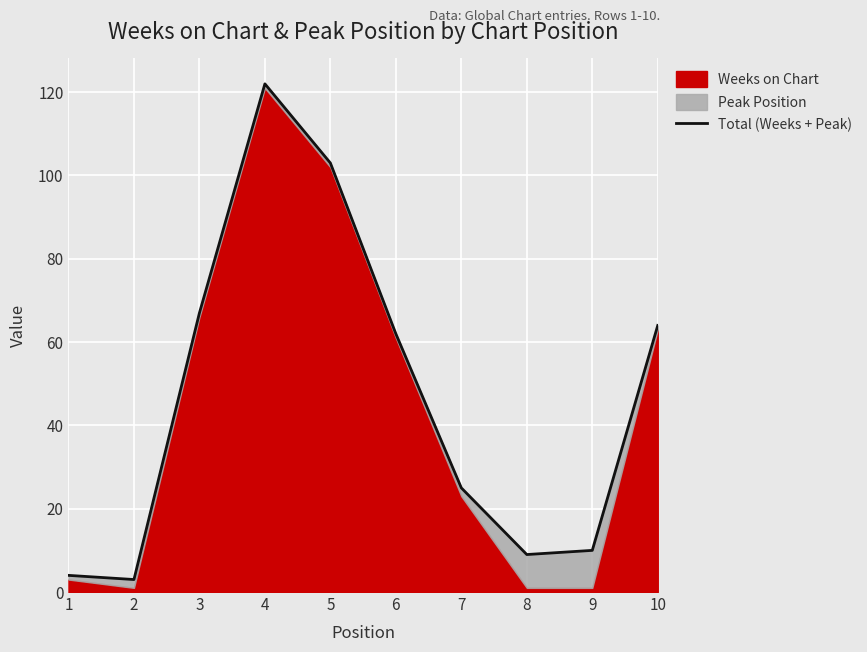

What is the greatest value displayed?

122